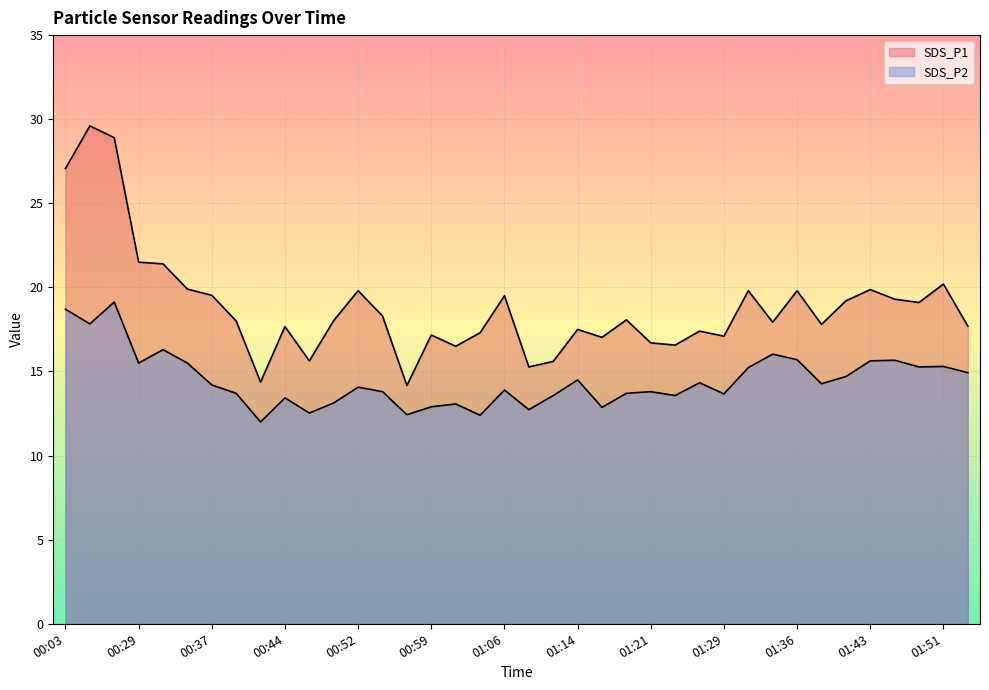

Reading left to right, list all the values displayed in this chart.

SDS_P1: 00:03=27.1	00:06=29.6	00:09=28.9	00:29=21.5	00:32=21.4	00:34=19.9	00:37=19.5	00:39=18.0	00:42=14.4	00:44=17.7	00:47=15.6	00:49=18.0	00:52=19.8	00:54=18.3	00:56=14.2	00:59=17.2	01:01=16.5	01:04=17.3	01:06=19.5	01:09=15.3	01:11=15.6	01:14=17.5	01:16=17.0	01:19=18.1	01:21=16.7	01:24=16.6	01:26=17.4	01:29=17.1	01:31=19.8	01:33=17.9	01:36=19.8	01:38=17.8	01:41=19.2	01:43=19.9	01:46=19.3	01:48=19.1	01:51=20.2	01:53=17.7
SDS_P2: 00:03=18.7	00:06=17.8	00:09=19.1	00:29=15.5	00:32=16.3	00:34=15.5	00:37=14.2	00:39=13.7	00:42=12.0	00:44=13.4	00:47=12.5	00:49=13.1	00:52=14.1	00:54=13.8	00:56=12.4	00:59=12.9	01:01=13.1	01:04=12.4	01:06=13.9	01:09=12.7	01:11=13.6	01:14=14.5	01:16=12.9	01:19=13.7	01:21=13.8	01:24=13.6	01:26=14.3	01:29=13.7	01:31=15.2	01:33=16.0	01:36=15.7	01:38=14.3	01:41=14.7	01:43=15.6	01:46=15.7	01:48=15.3	01:51=15.3	01:53=14.9